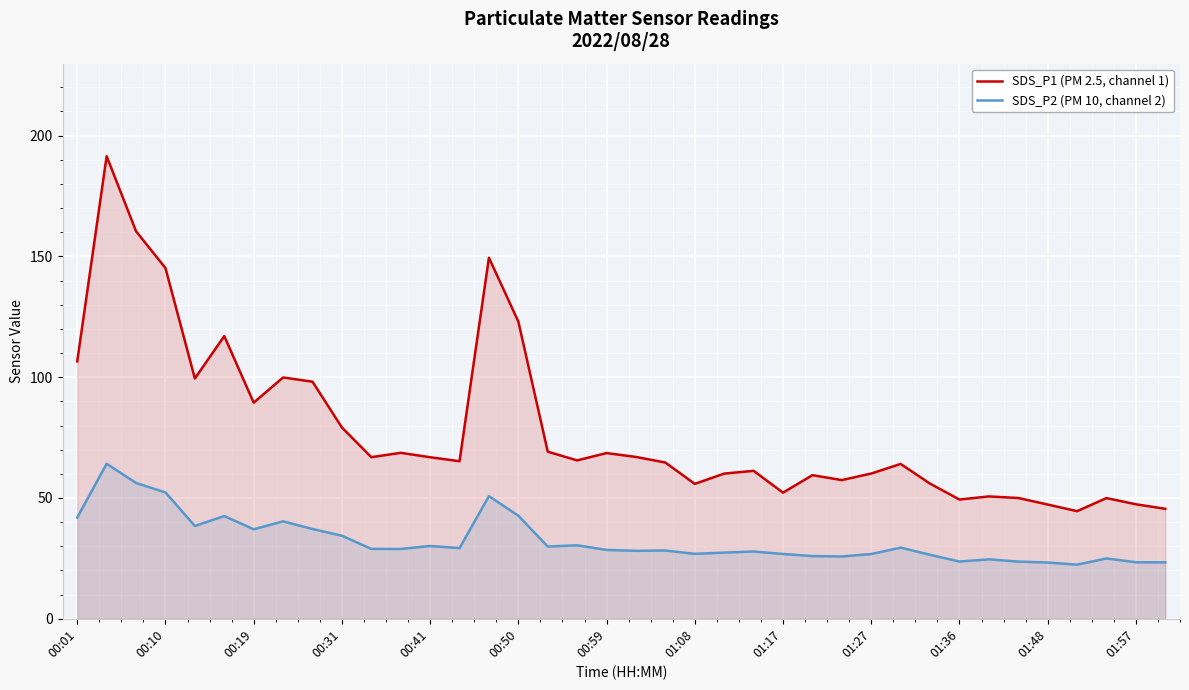

How many lines are shown in the chart?

2